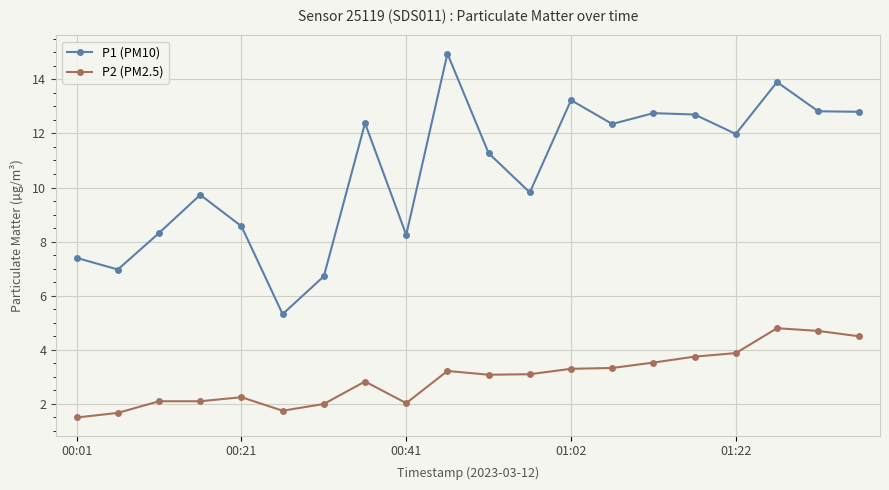

In P1 (PM10), how many points are higher than both neighbors (excluding endpoints)?

6